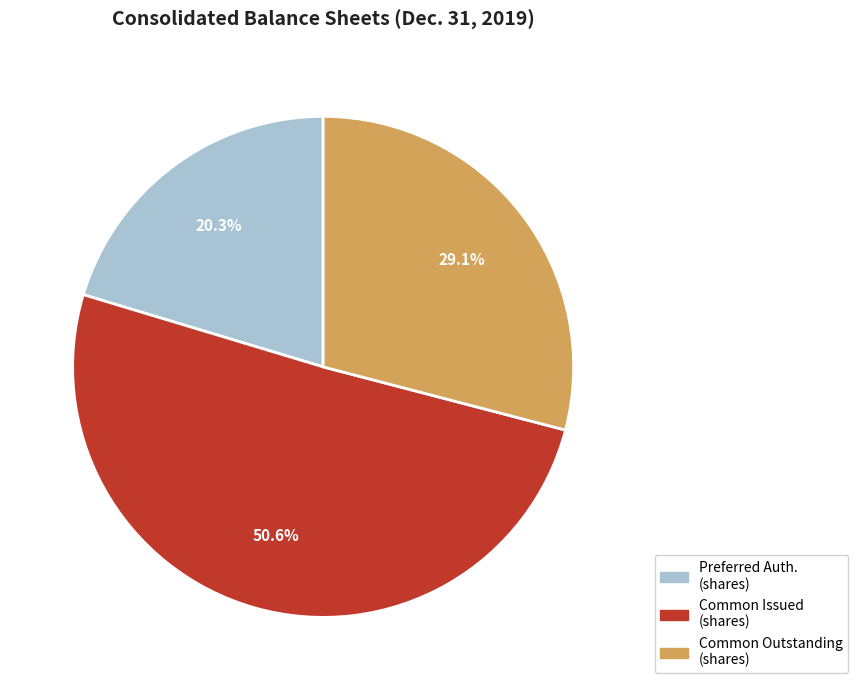

Count the number of slices in the pie.

3